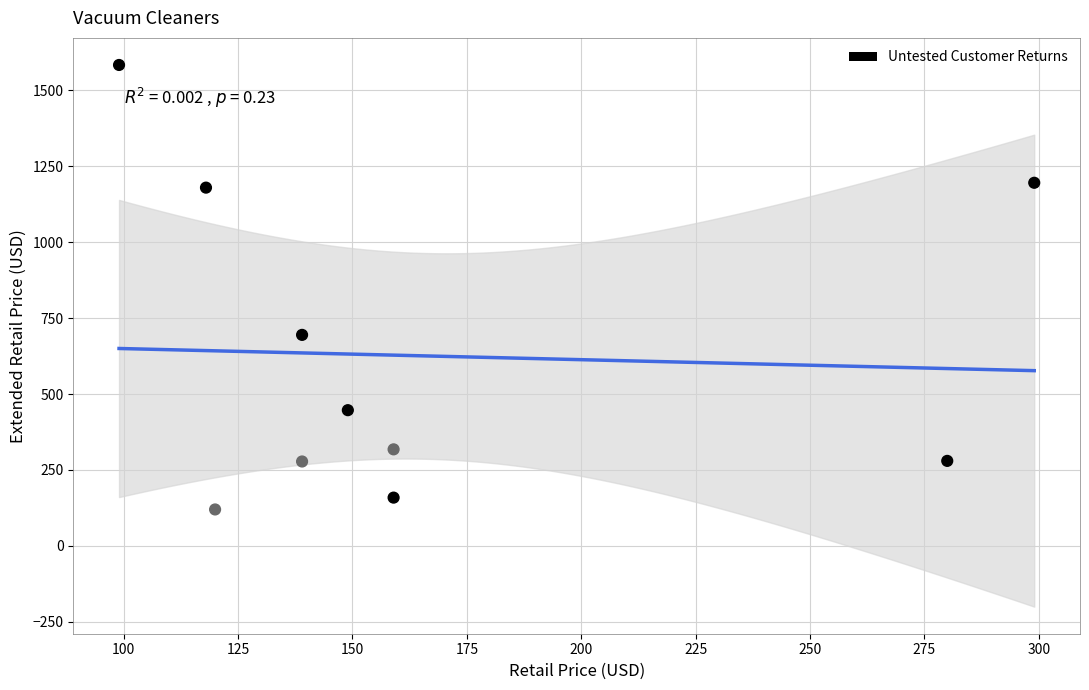

What Y value in the scatter plot is closest to 851?

695.0